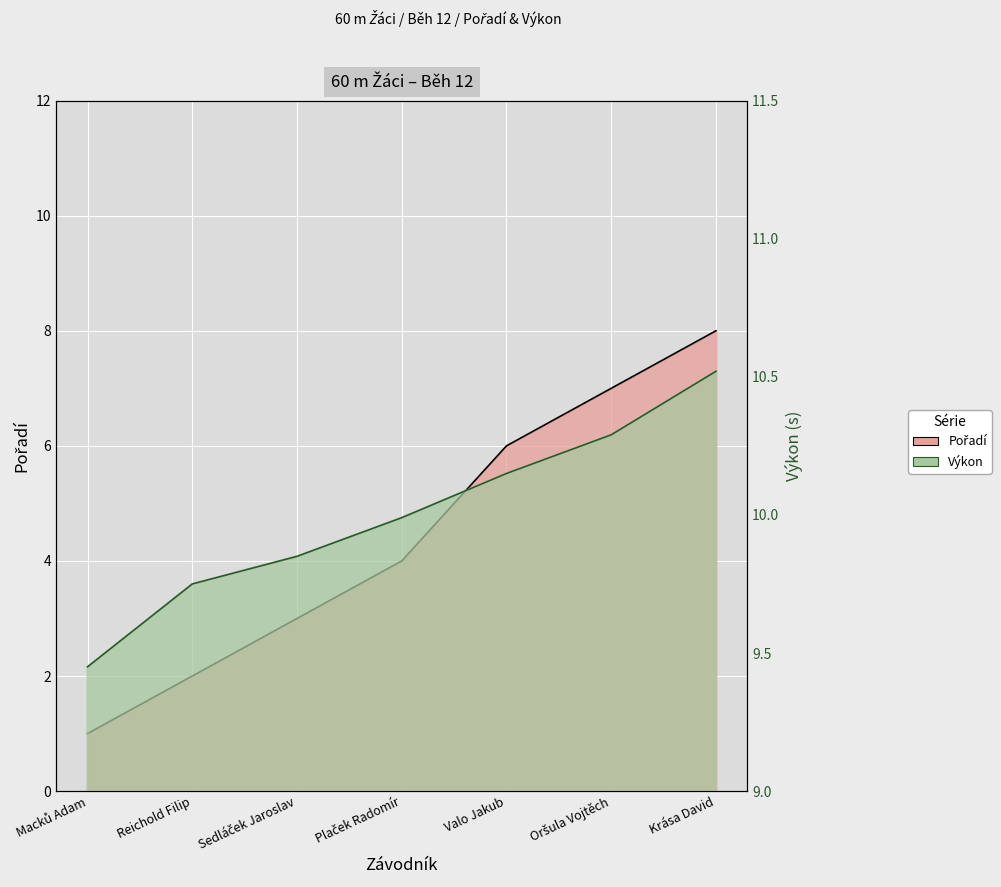

Reading left to right, transcribe all the data shown in this chart.

Pořadí: 1.0	2.0	3.0	4.0	6.0	7.0	8.0
Výkon: 9.4	9.8	9.8	10.0	10.2	10.3	10.5